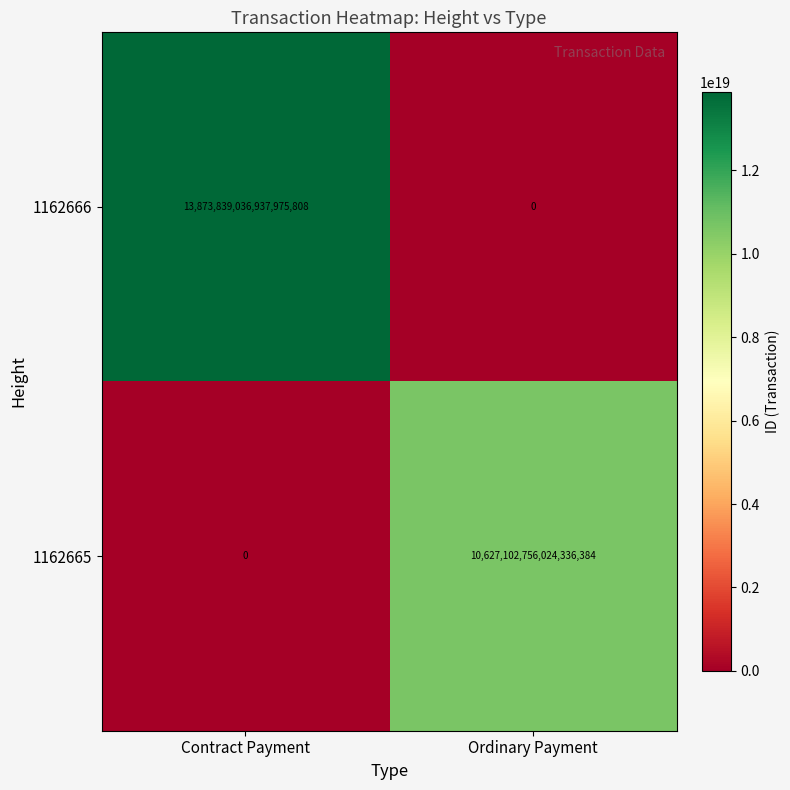

Where is 1162666 nearest to the value 6936919518468987904?

Contract Payment